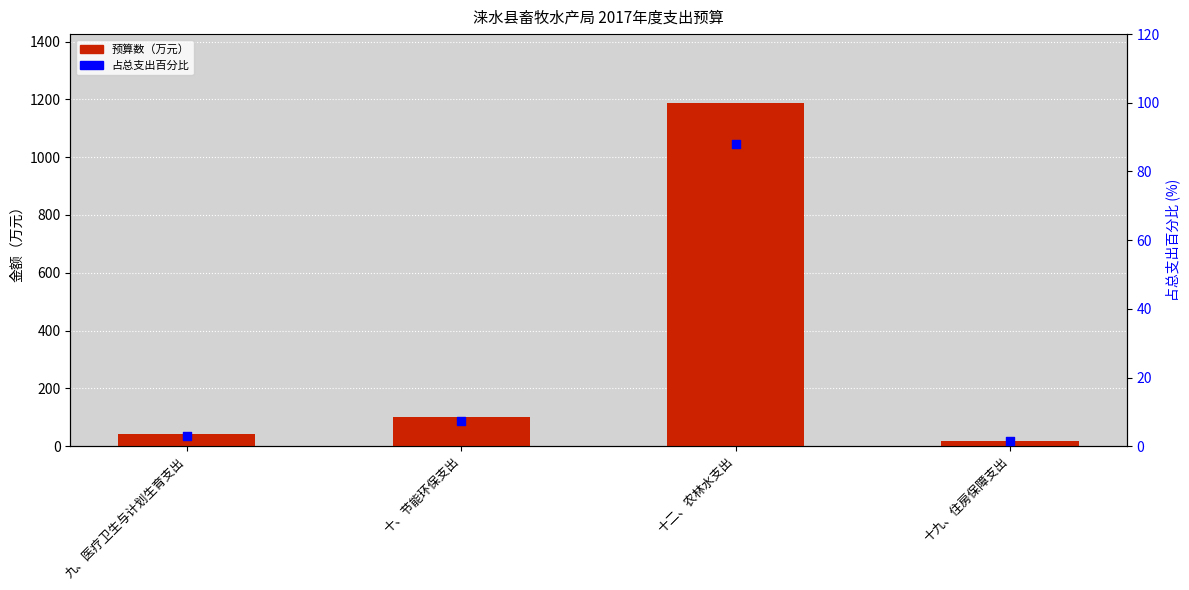

At how many categories does at least one series exceed 643?

1